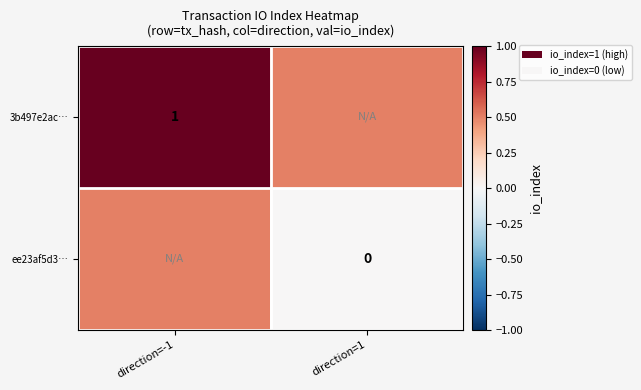

The 3b497e2ac… series shows 1.7 at direction=-1. True or false?

False